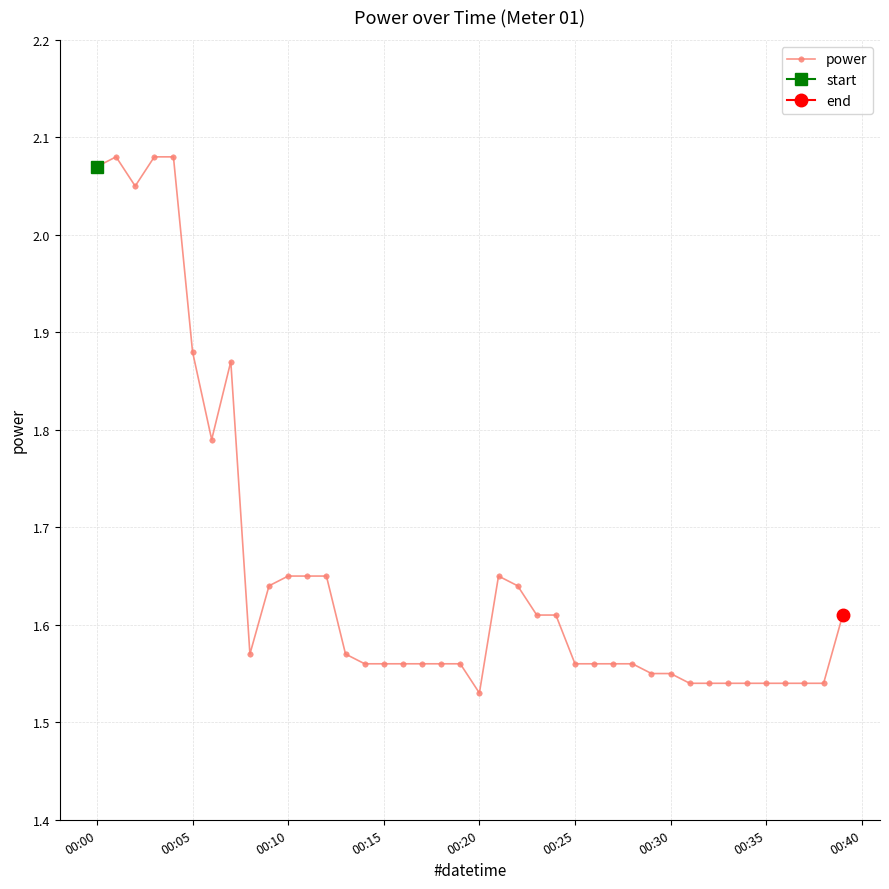

The value of power at 00:15 is 0.5. True or false?

False